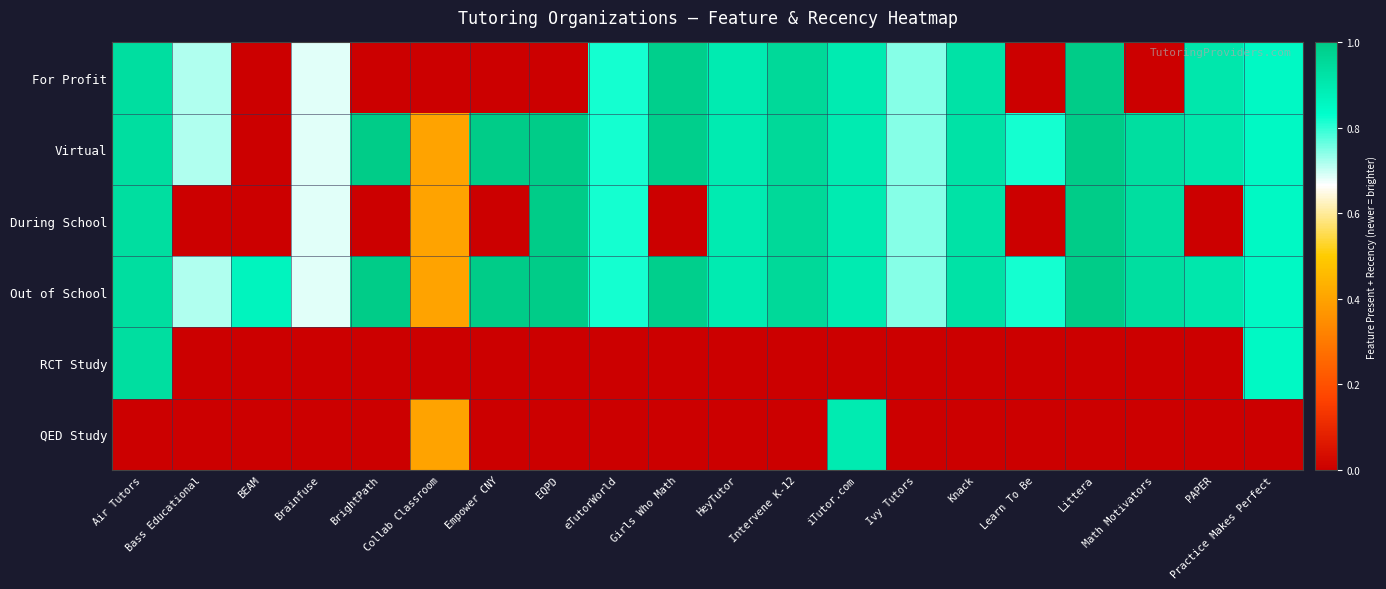

Rank the series at Empower CNY from lowest to highest value.

For Profit, During School, RCT Study, QED Study, Virtual, Out of School